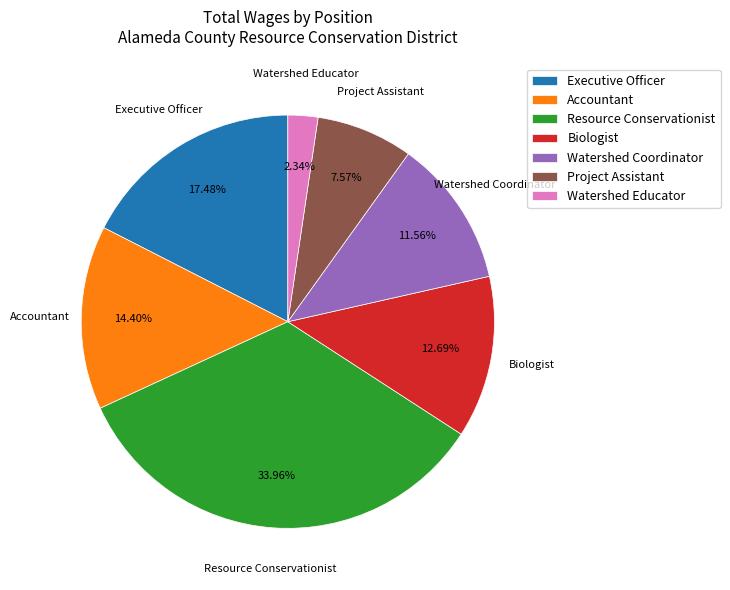

Do Biologist and Watershed Educator together represent more than half of the pie?

No